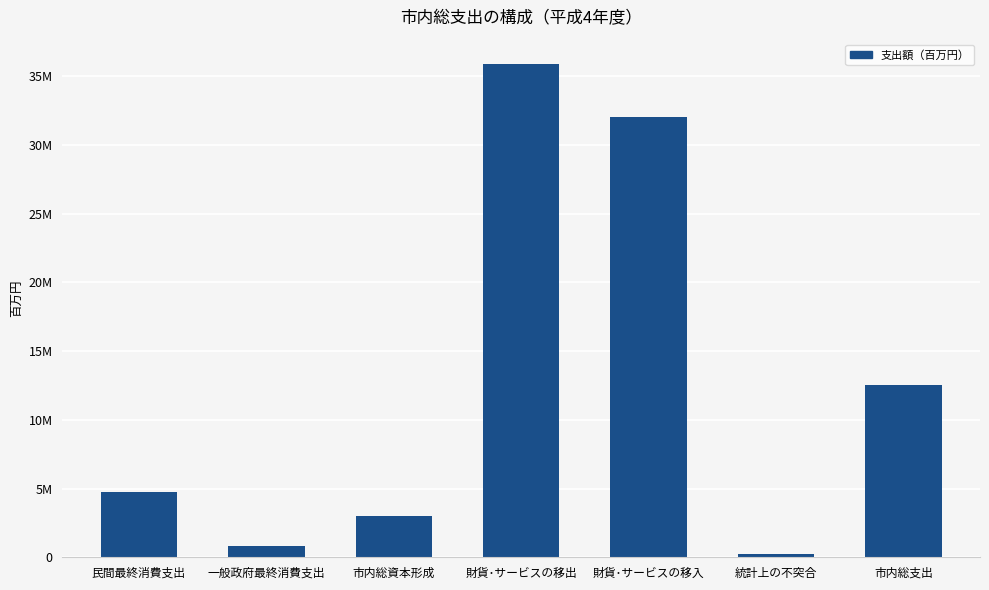

Reading left to right, transcribe all the data shown in this chart.

4741886	802200	2967795	35865527	32039292	229247	12567363